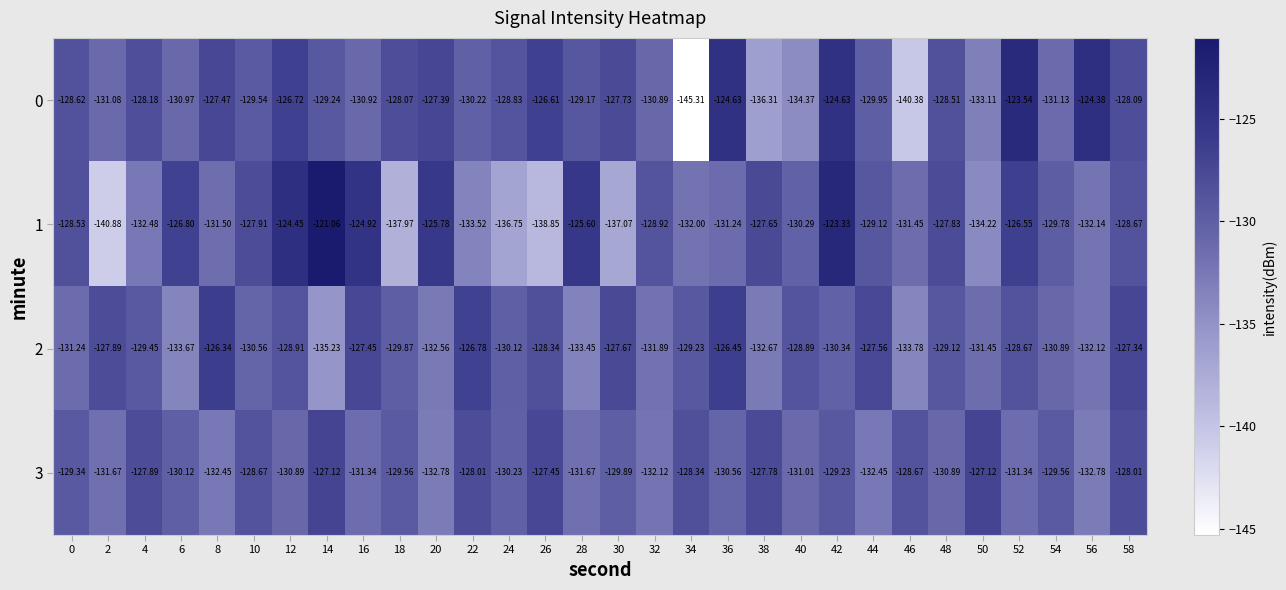

Is the value of 2 at 32 greater than the value of 3 at 52?

No